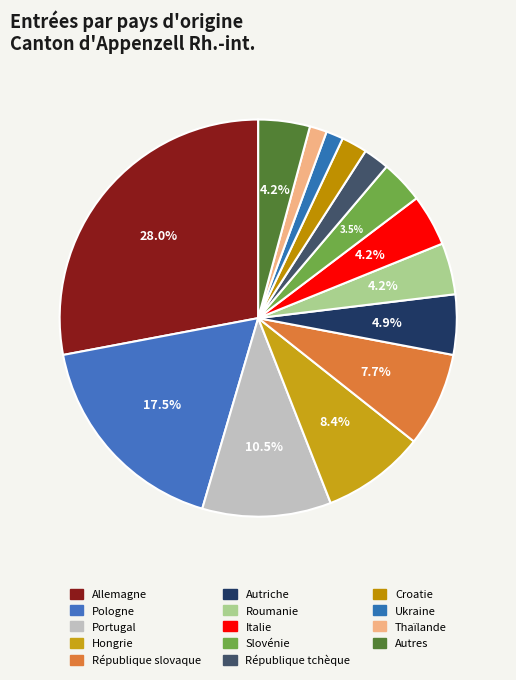

What is the total percentage of Autres and Italie?

8.4%